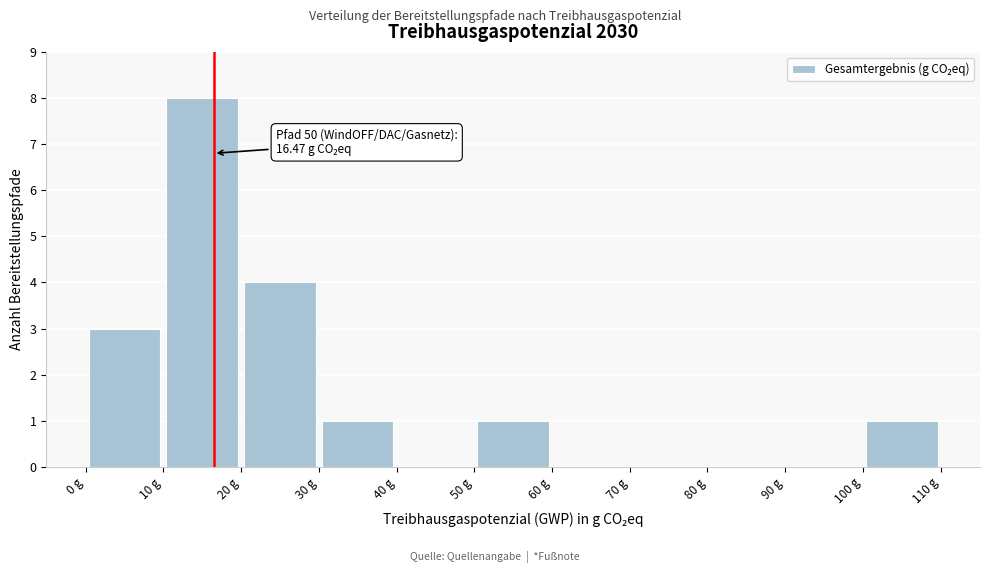

Which range on the x-axis has the tallest bar?

10 to 20